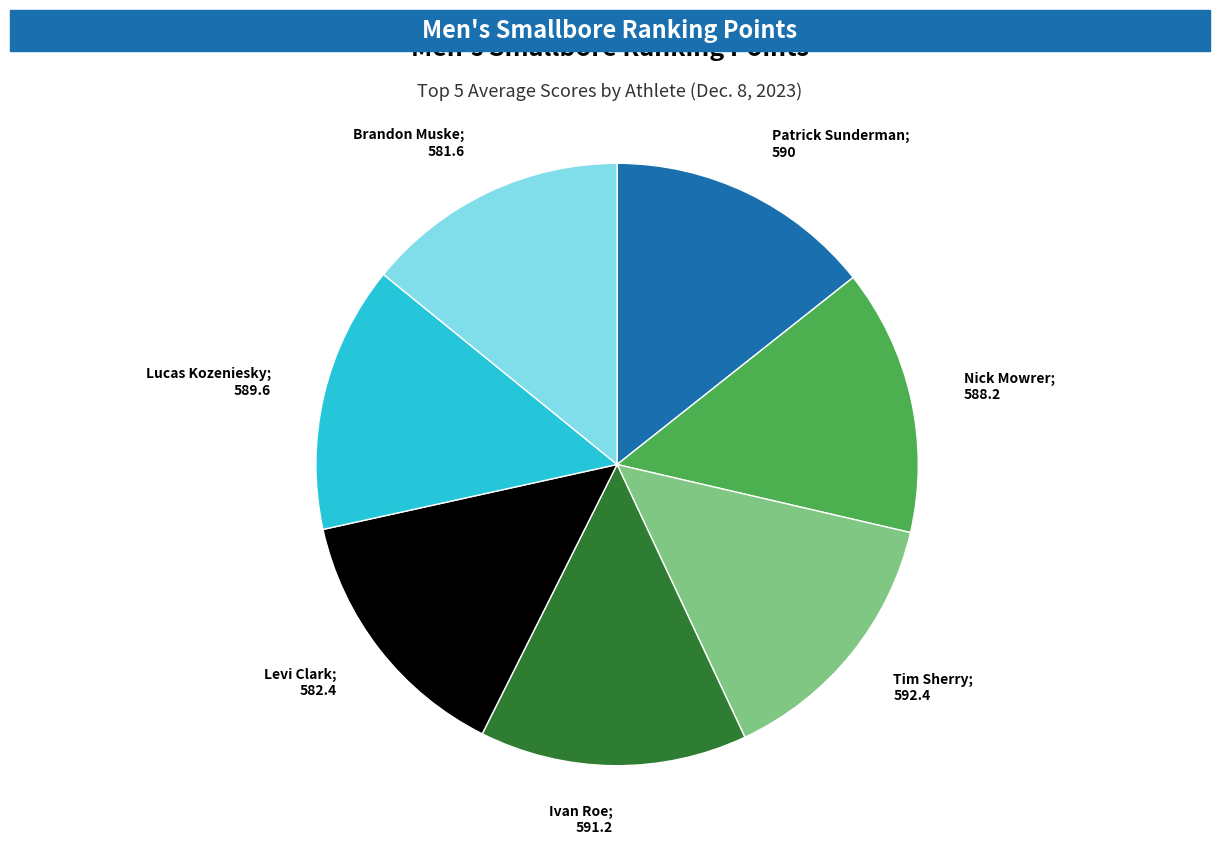

Combined, do Levi Clark; 582.4 and Ivan Roe; 591.2 account for over 50%?

No